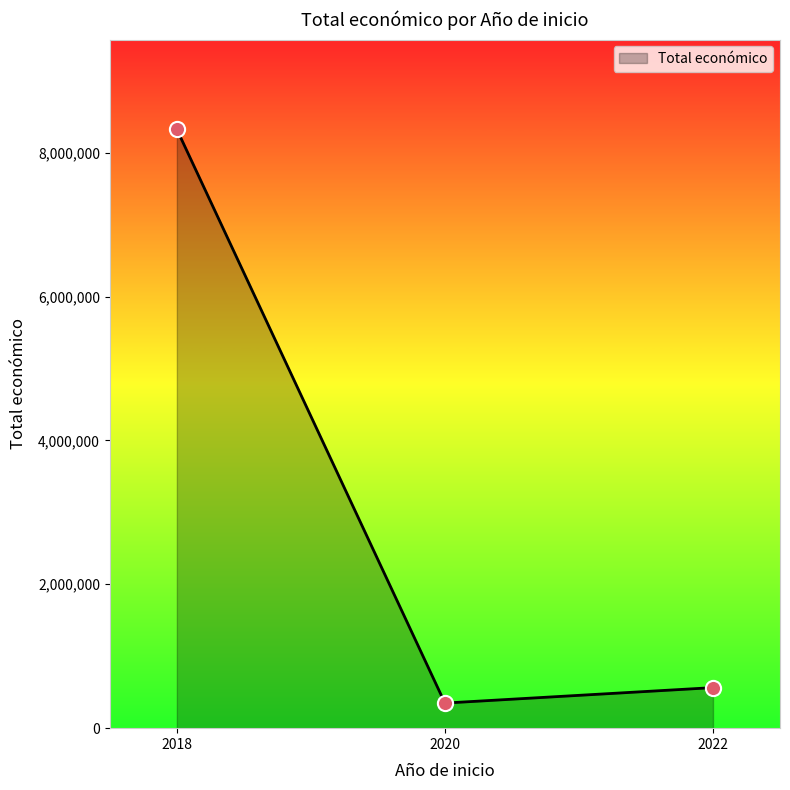

What is the ratio of the value at 2018 to the value at 2022?

14.8